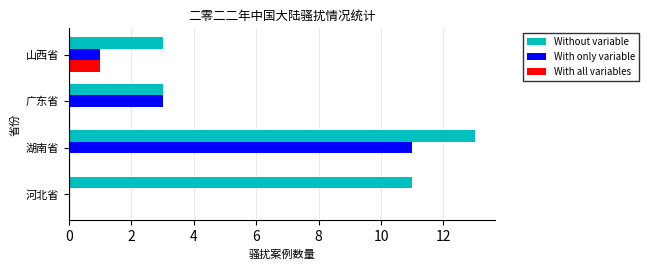

What is the sum of the Without variable values at 广东省 and 河北省?

14